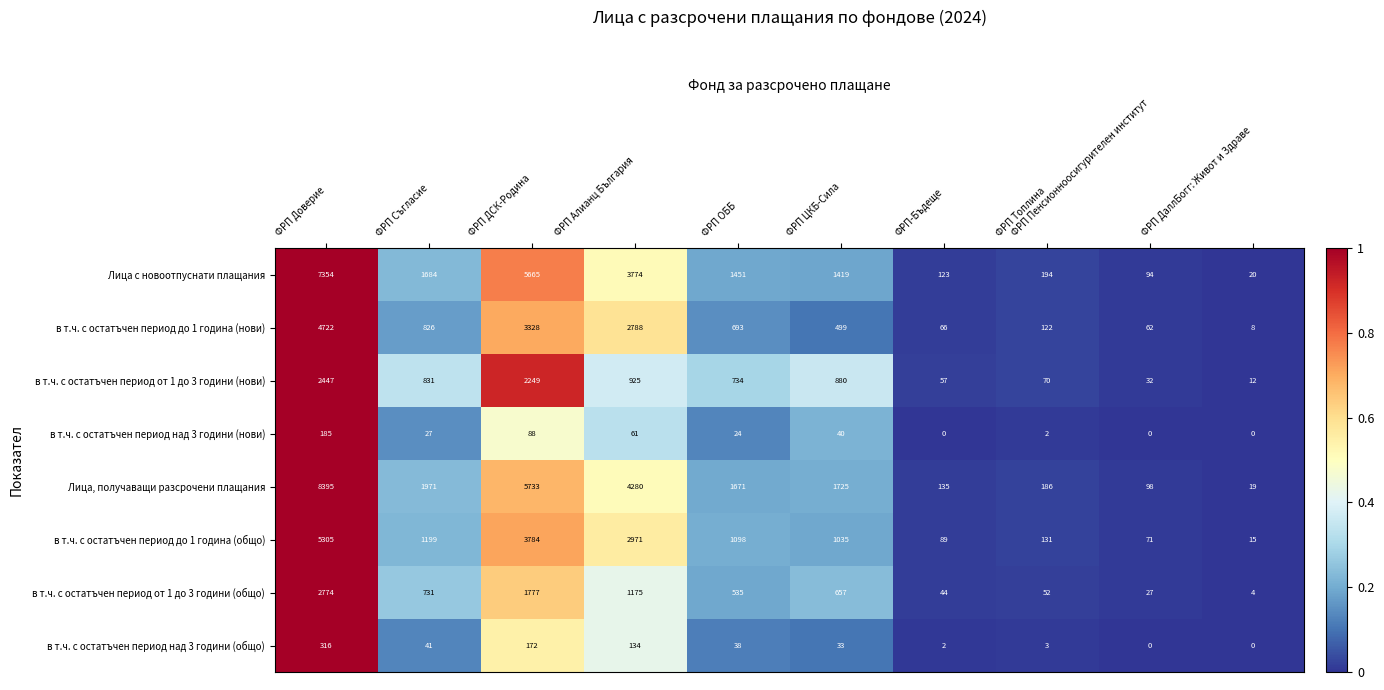

At which category does the chart reach its peak across all series?

ФРП Доверие